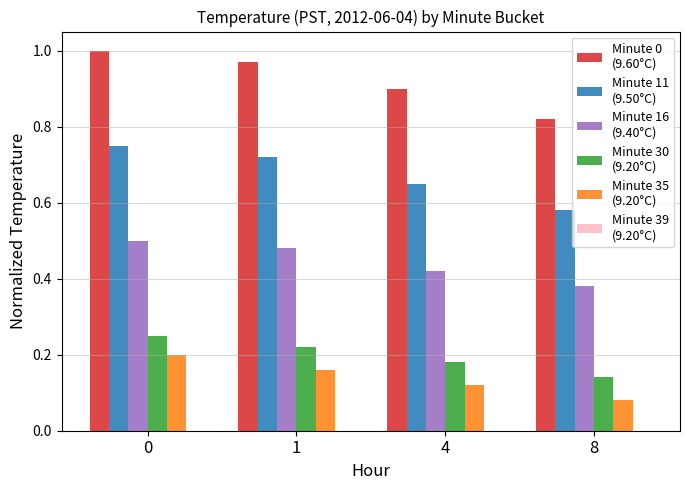

What is the total value across all series at 8?

2.0